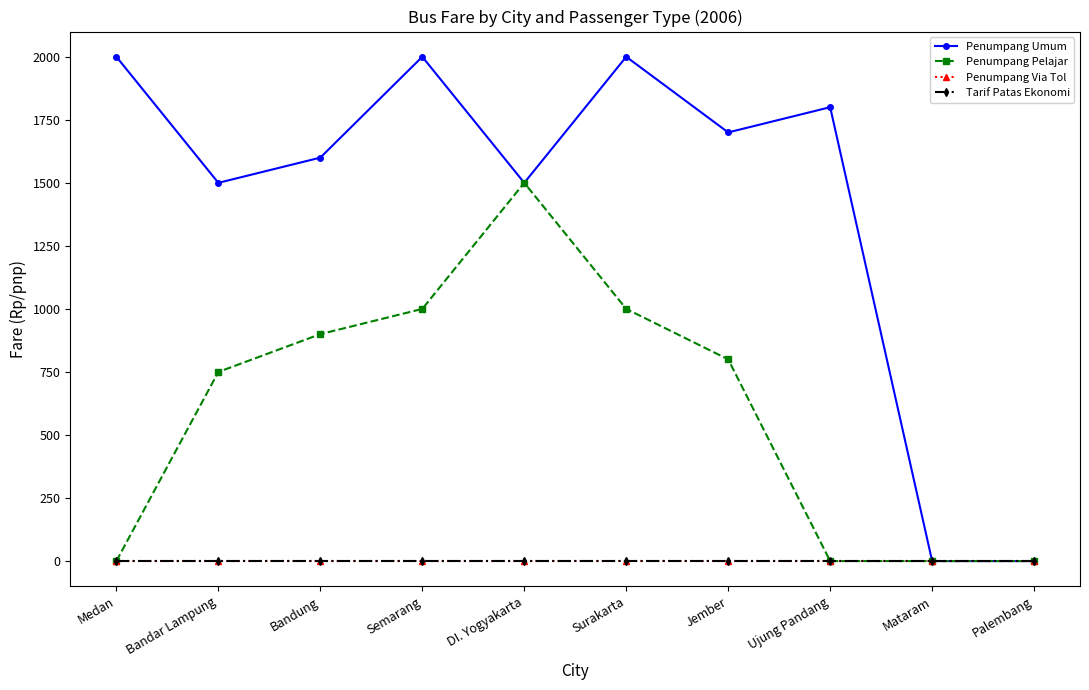

The value of Penumpang Via Tol at Mataram is 0. True or false?

True